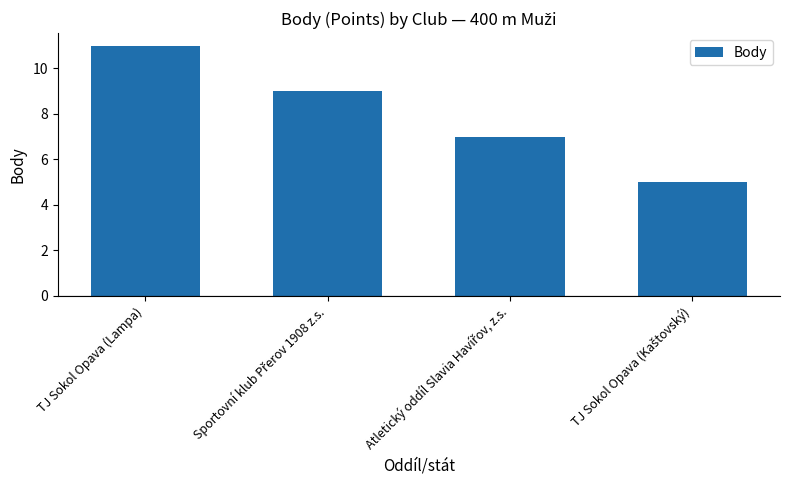

True or false: the data shows 11 at TJ Sokol Opava (Lampa).

True